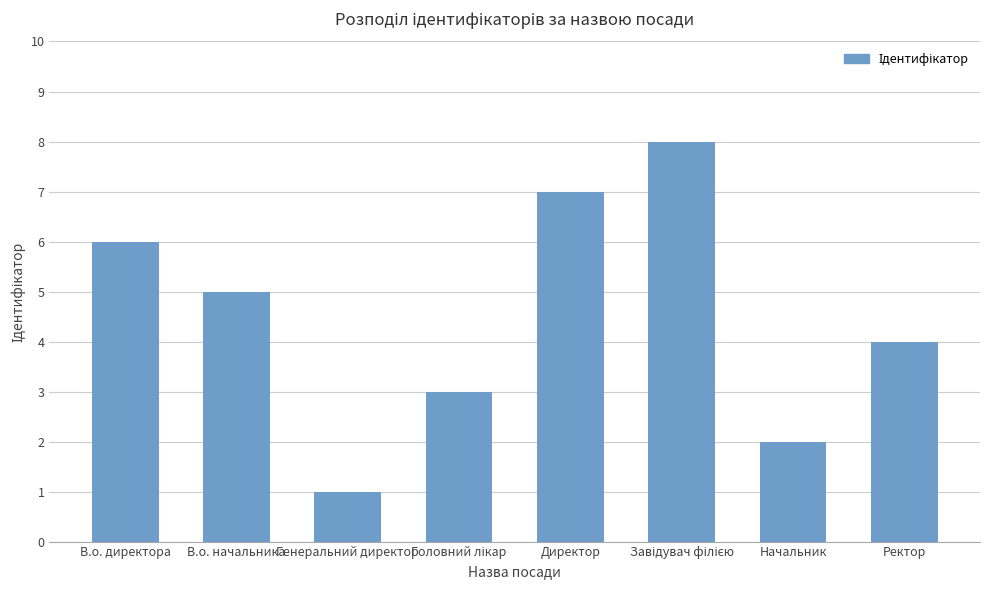

What is the difference between the maximum and second lowest values?

6